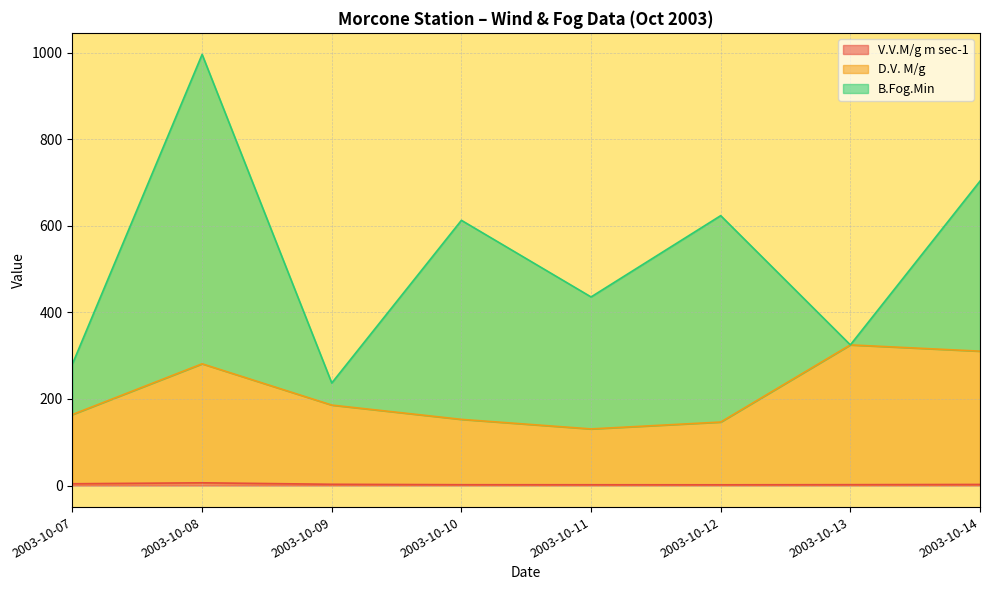

How many lines are shown in the chart?

3